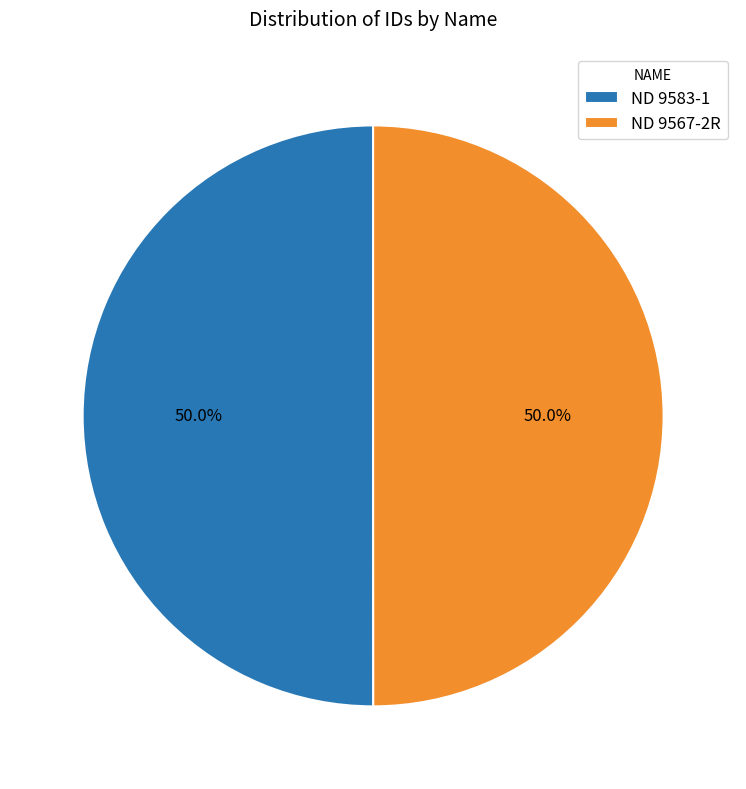

To the nearest percent, what percentage of the pie is ND 9583-1?

50%